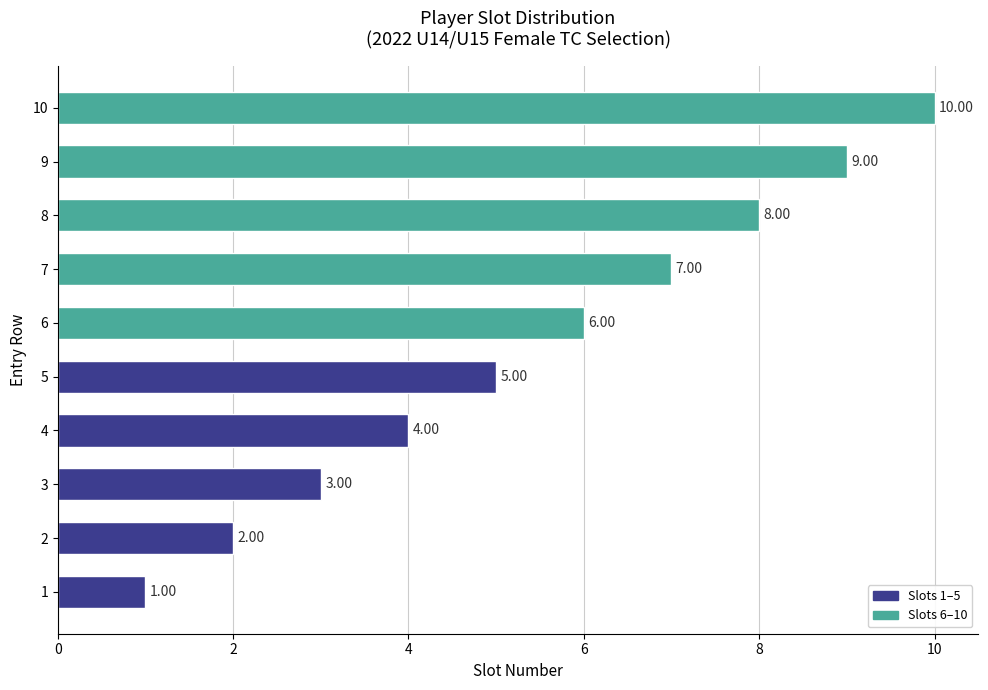

What is the minimum value shown in the chart?

1